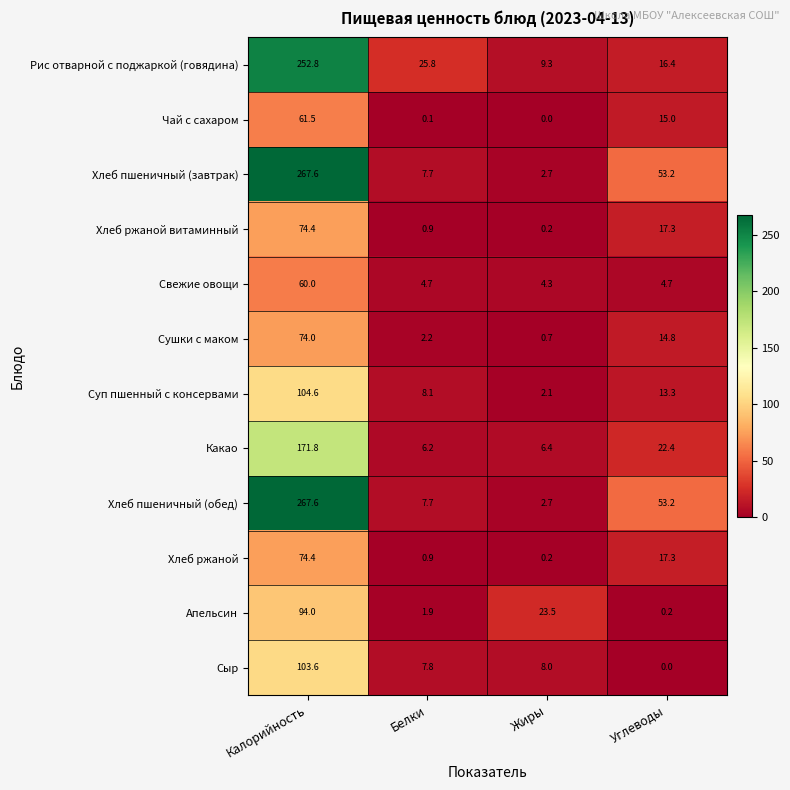

Rank the categories by Хлеб пшеничный (обед) value from lowest to highest.

Жиры, Белки, Углеводы, Калорийность